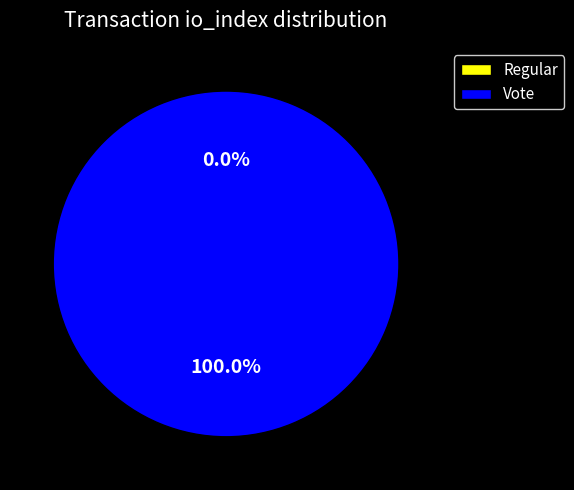

To the nearest percent, what portion does Vote represent?

100%